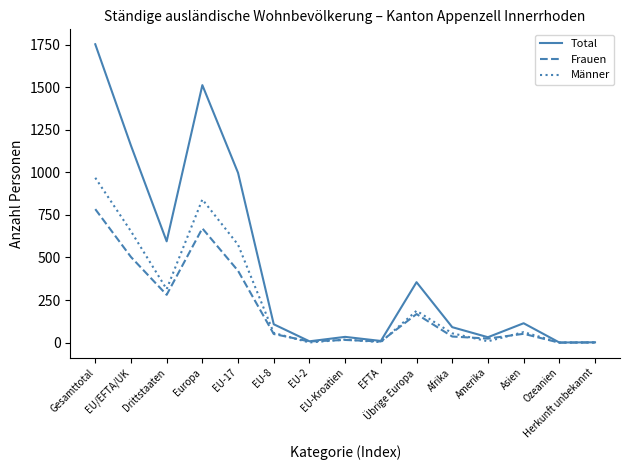

At how many categories does at least one series exceed 1420?

2